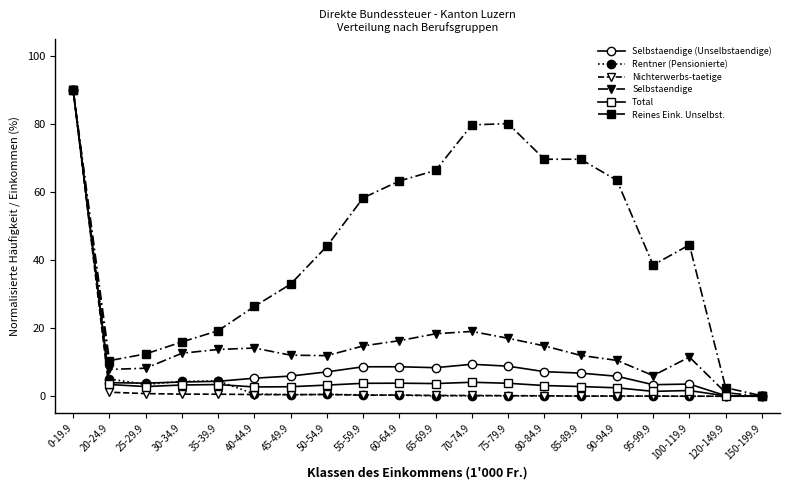

How many data points does each series have?

20